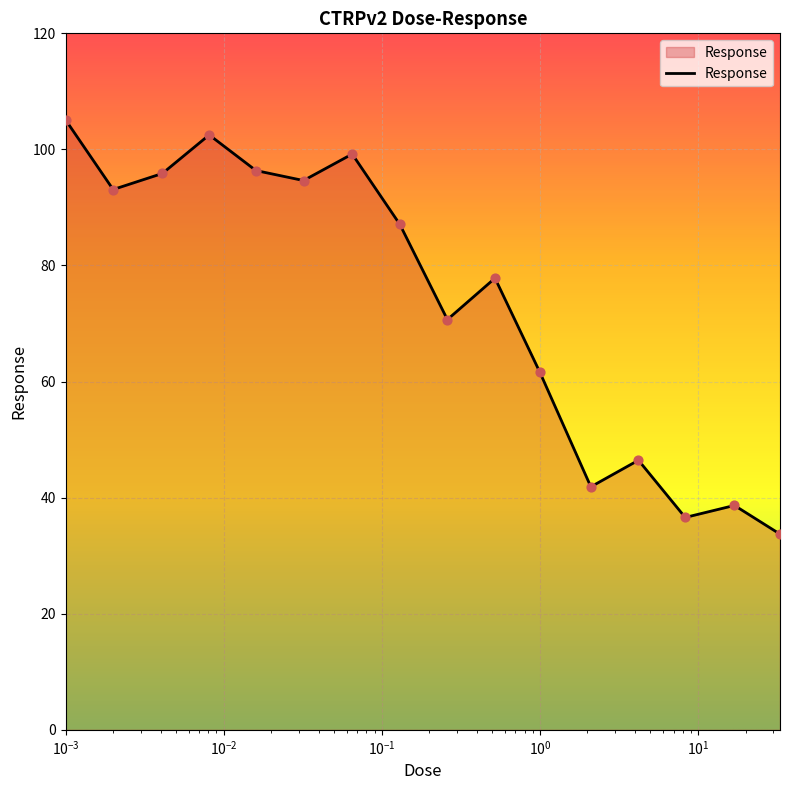

What is the minimum value shown in the chart?

33.7